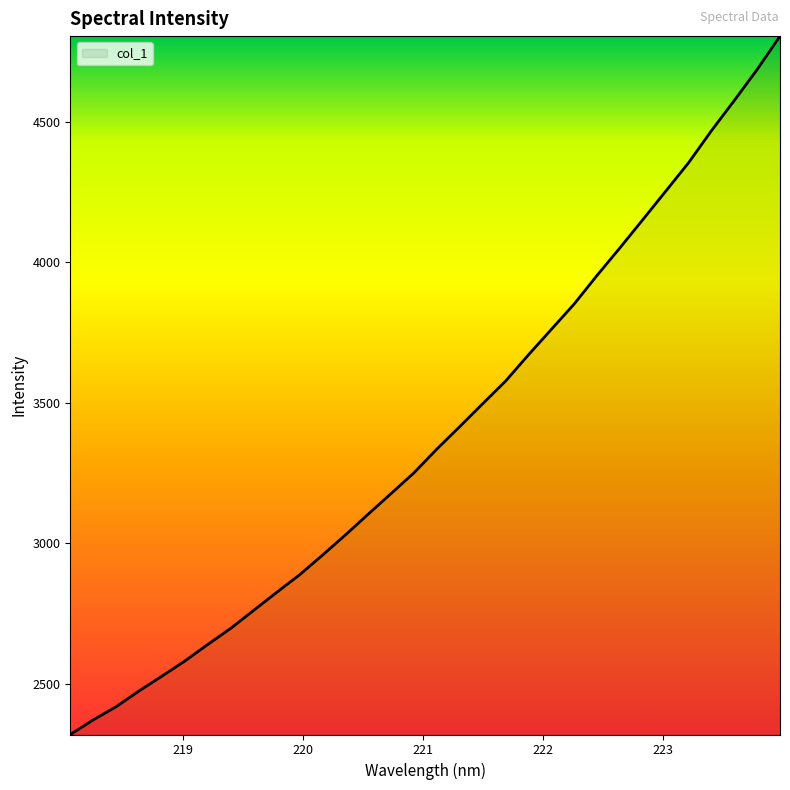

What is the maximum value shown in the chart?

4806.2